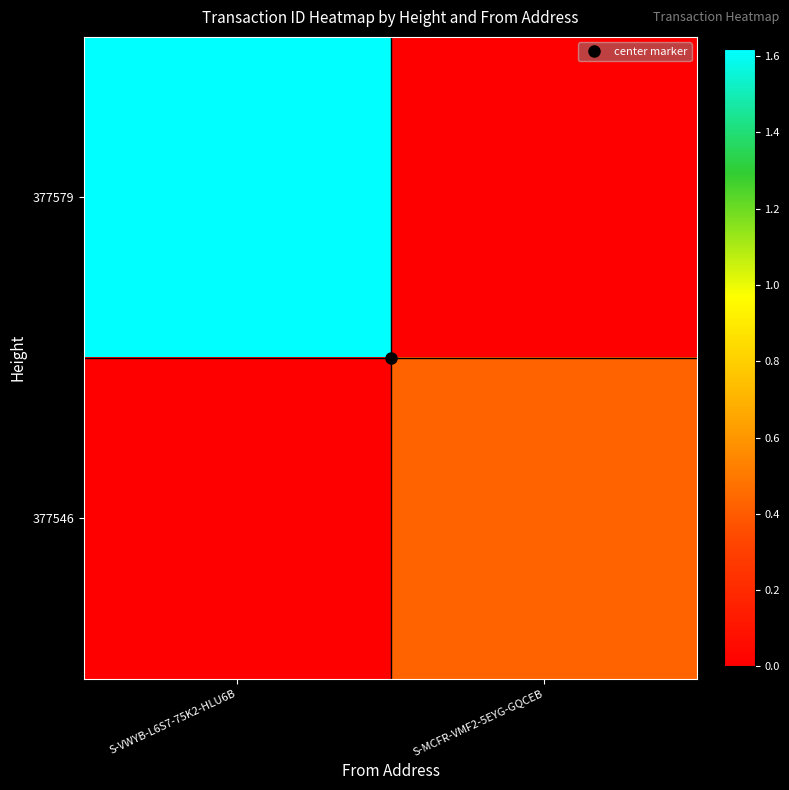

List the series in order of their peak value, lowest first.

377546, 377579